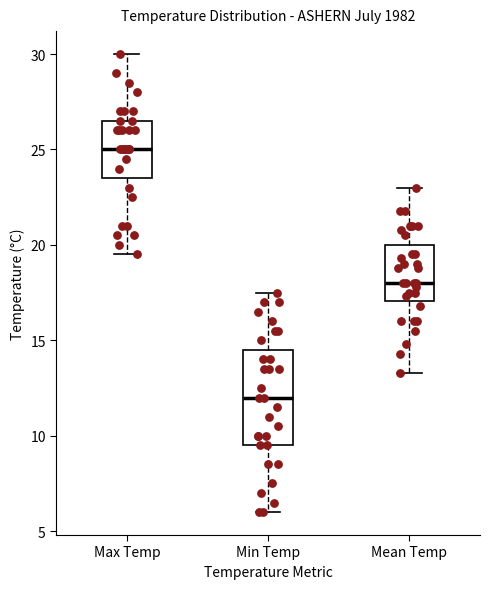

Which box has the highest median line?

Max Temp